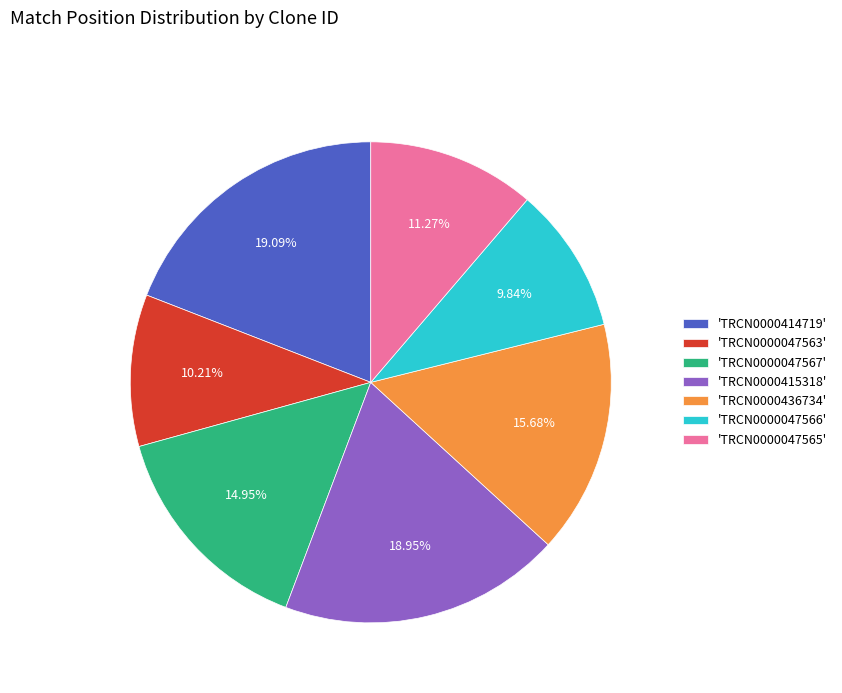

What is the ratio of the value at 'TRCN0000414719' to the value at 'TRCN0000047565'?

1.7